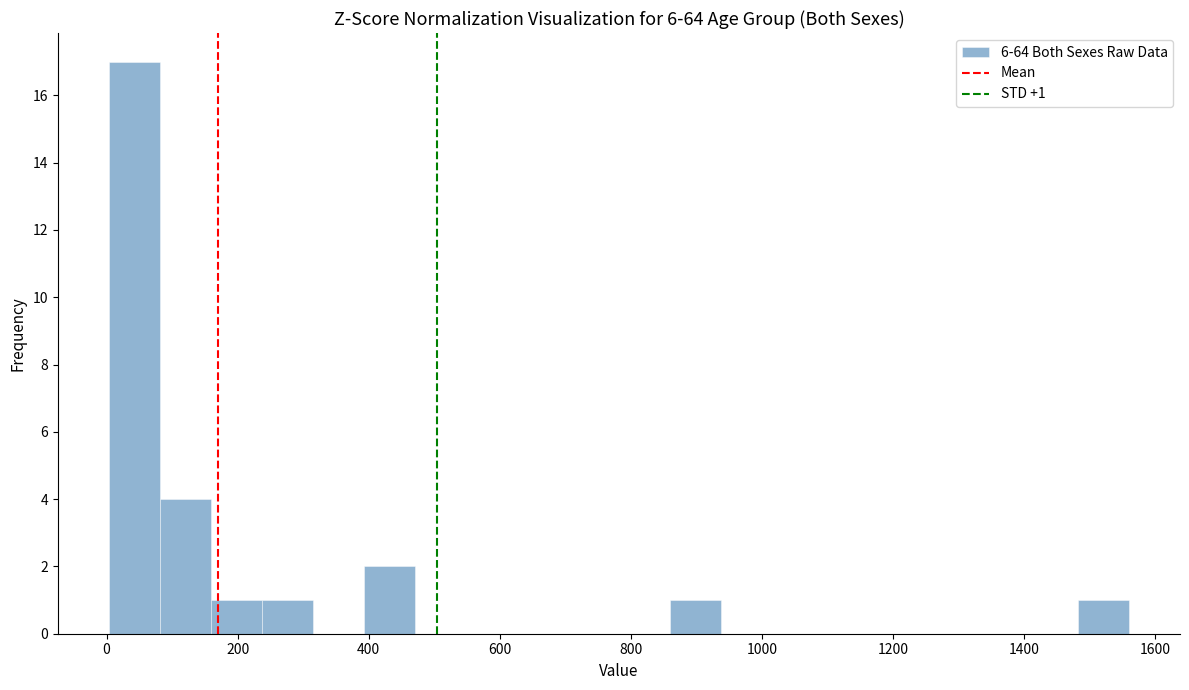

Around what value on the x-axis is the tallest bar? Give the approximate position of its centre, as read against the axis.

40